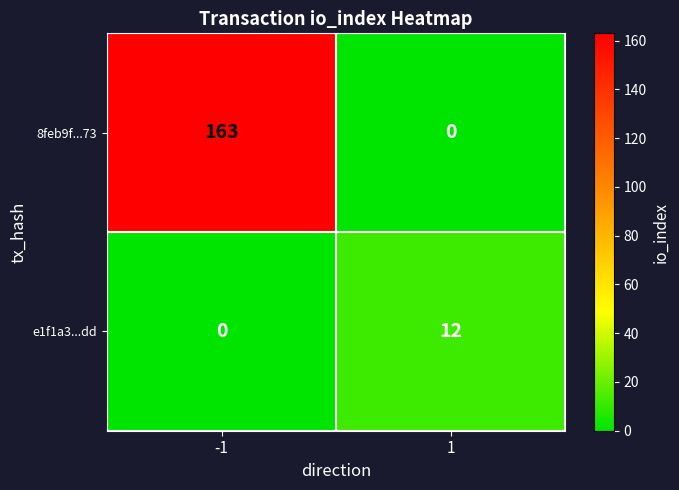

Is it true that e1f1a3...dd equals -7 at -1?

False